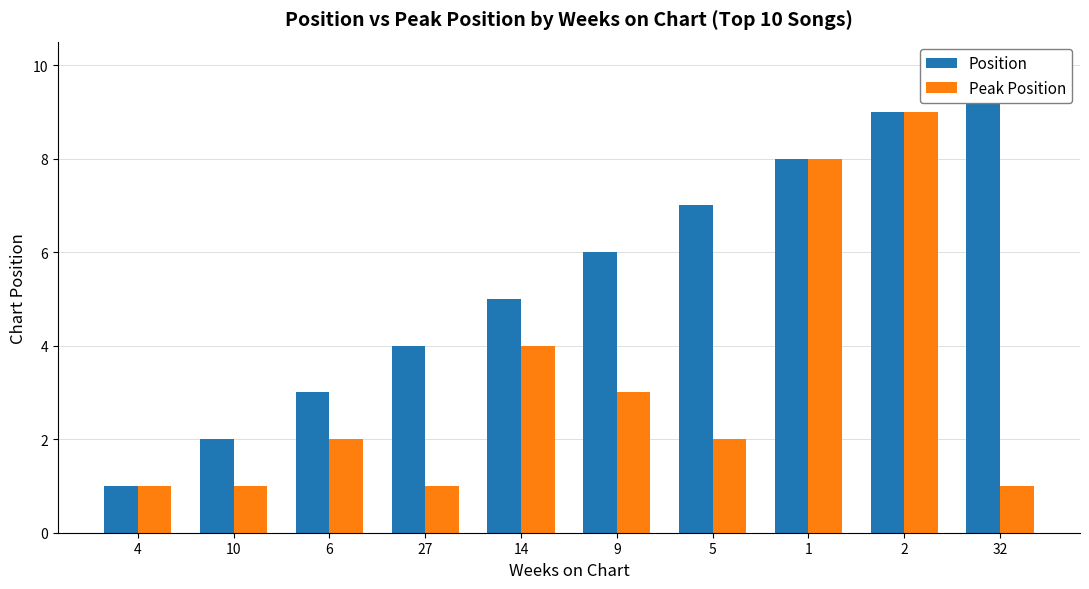

What is the minimum value shown in the chart?

1